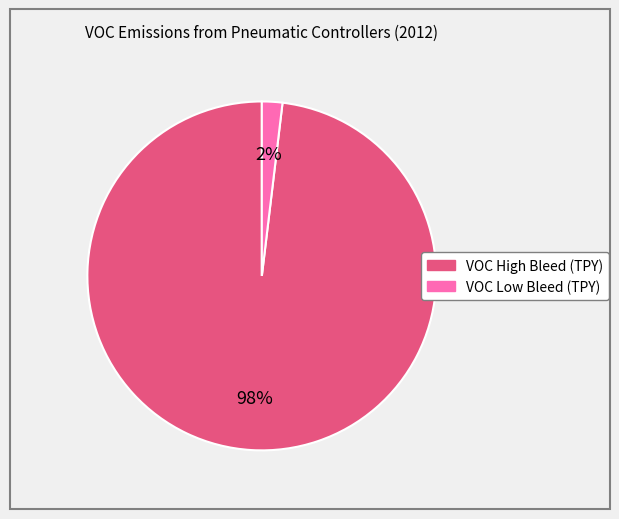

Which category has the biggest portion of the pie?

VOC High Bleed (TPY)